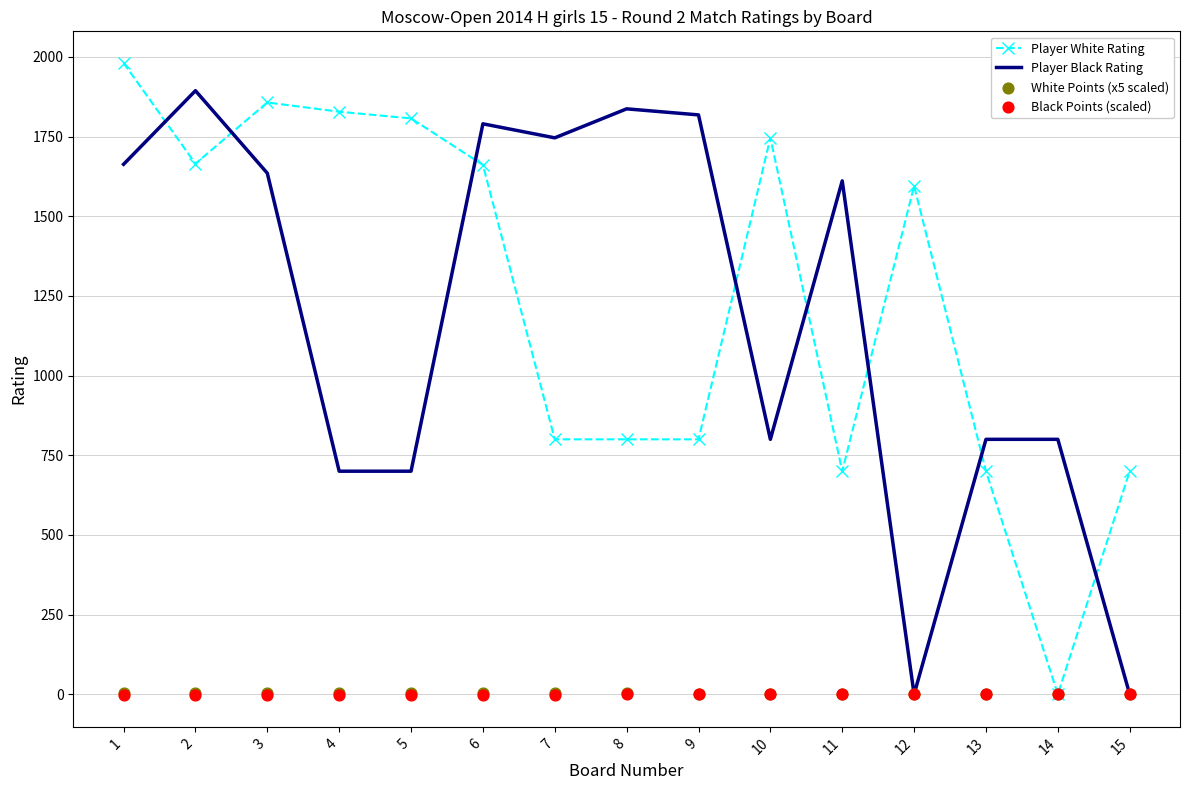

What is the total value across all series at 4?

2530